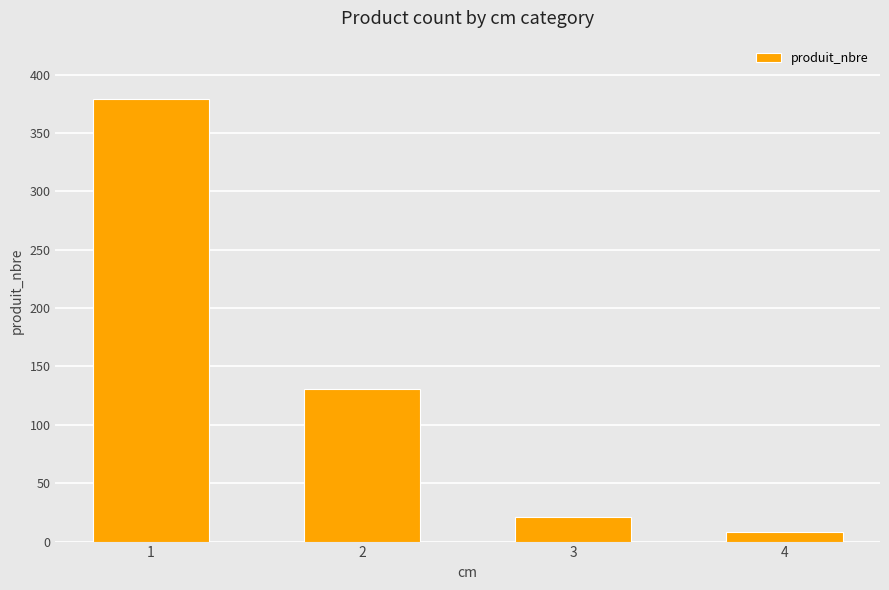

What is the maximum value shown in the chart?

379